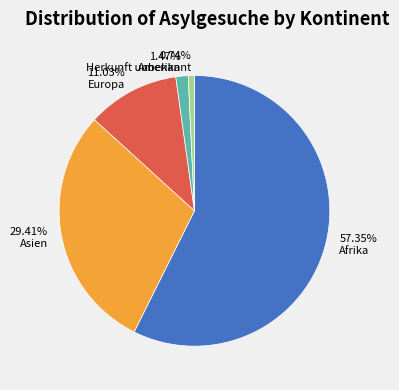

The Asien slice represents 29% of the pie. True or false?

True